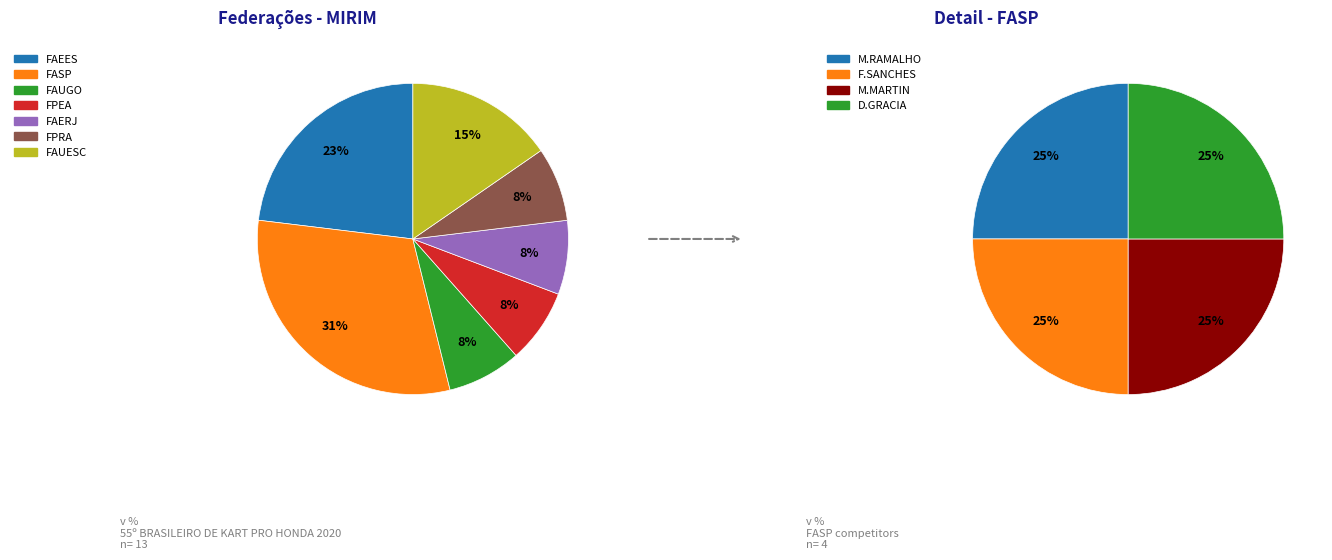

To the nearest percent, what is the combined percentage of FPRA and FPEA?

15%